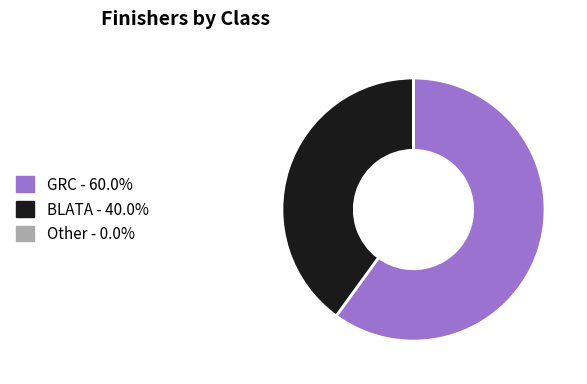

Does any single category account for the majority?

Yes